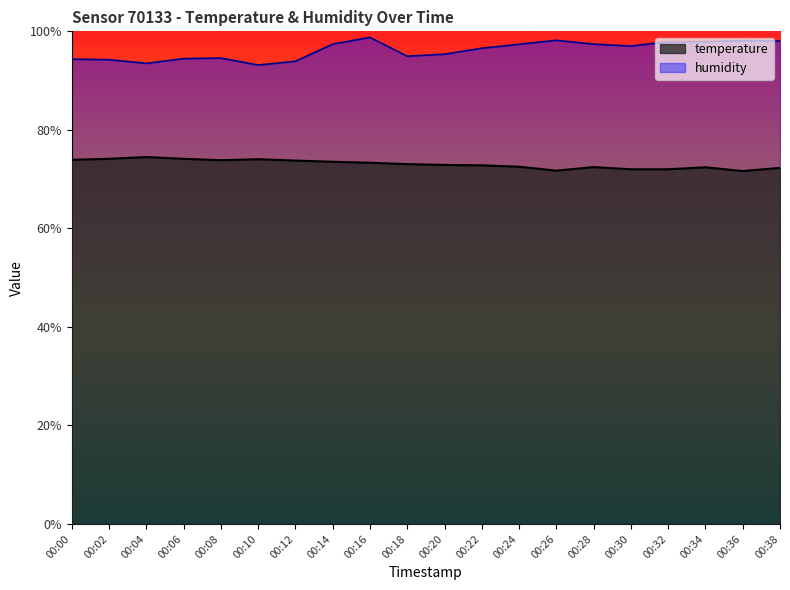

Is it true that temperature equals 72.9 at 00:20?

True